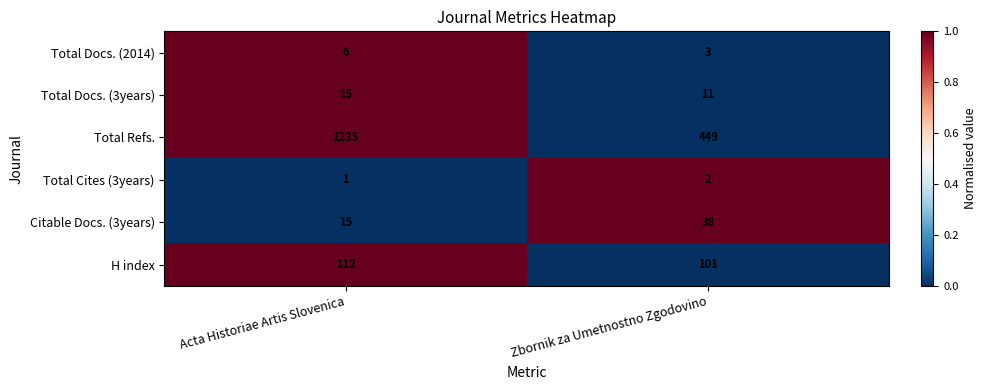

Count the number of categories in the chart.

2